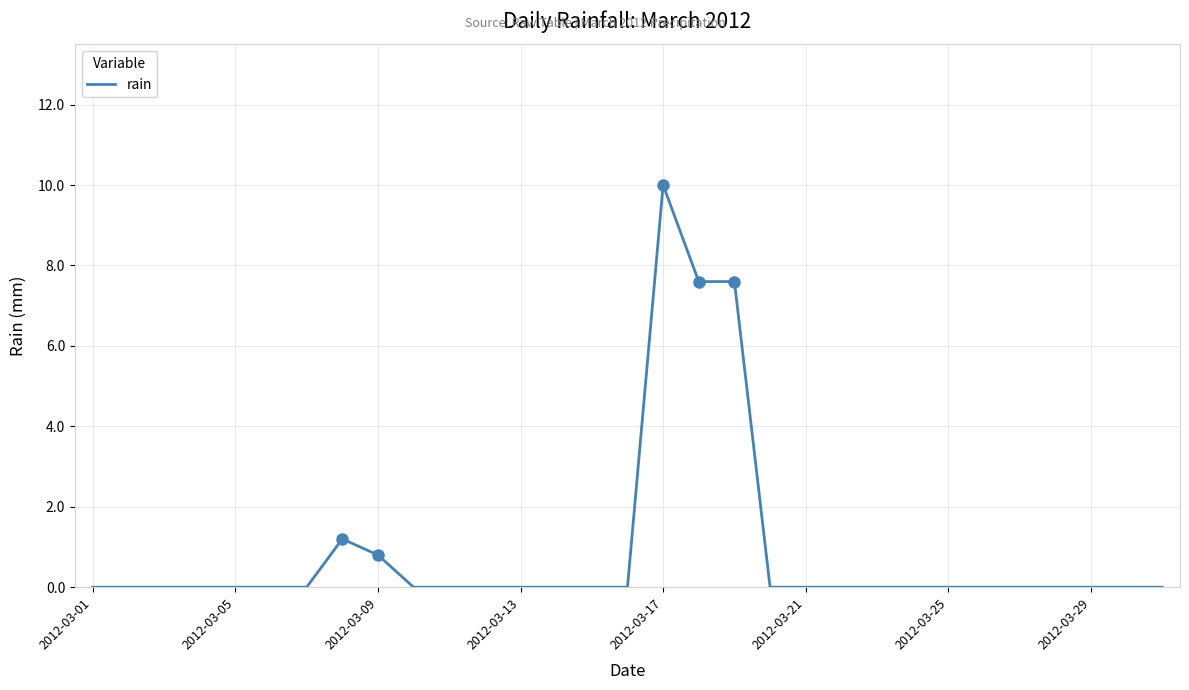

Reading left to right, what are all the values shown in this chart?

0.0	0.0	0.0	0.0	0.0	0.0	0.0	1.2	0.8	0.0	0.0	0.0	0.0	0.0	0.0	0.0	10.0	7.6	7.6	0.0	0.0	0.0	0.0	0.0	0.0	0.0	0.0	0.0	0.0	0.0	0.0